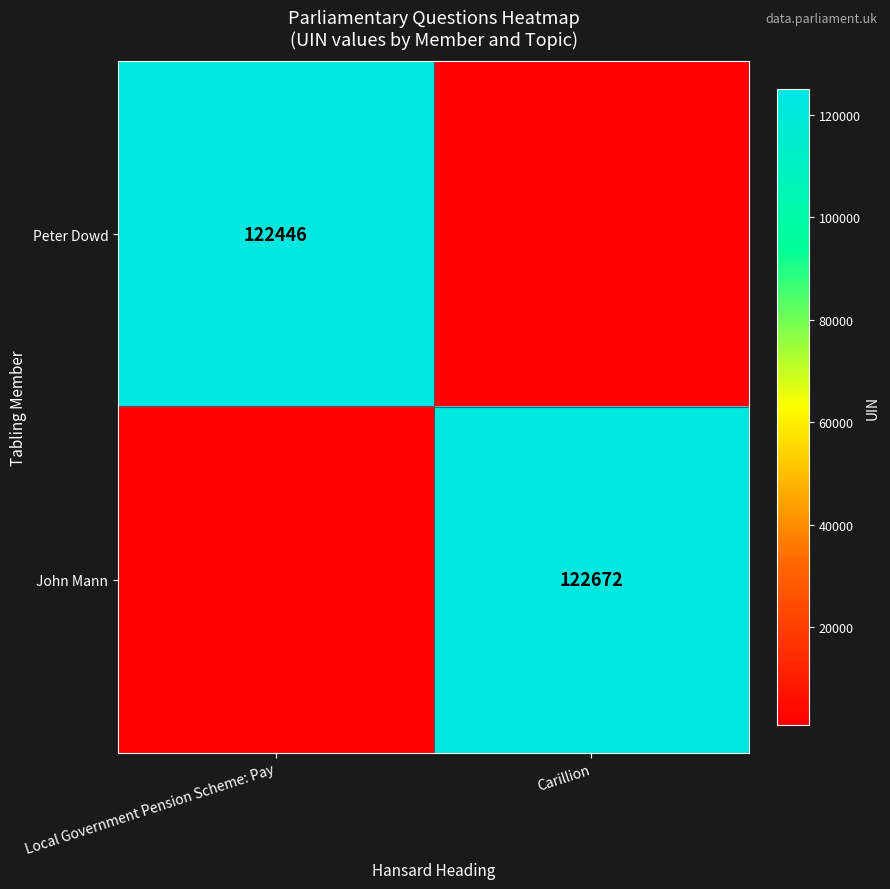

The Peter Dowd series shows 122446 at Local Government Pension Scheme: Pay. True or false?

True